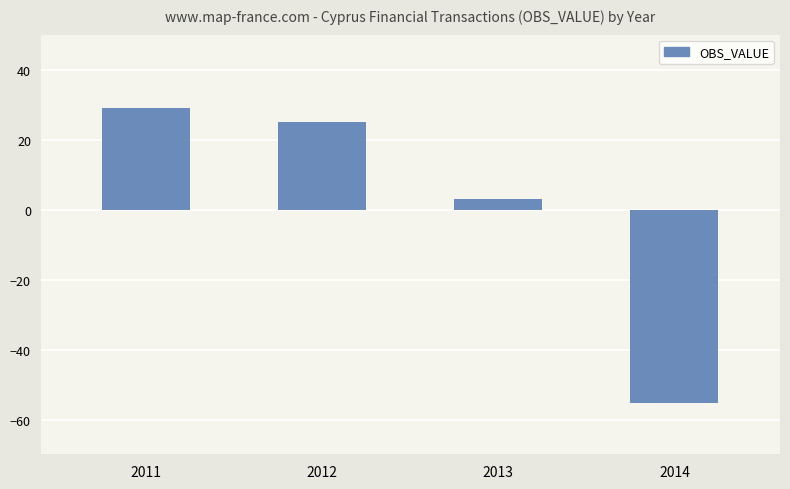

True or false: the data shows -55 at 2014.

True